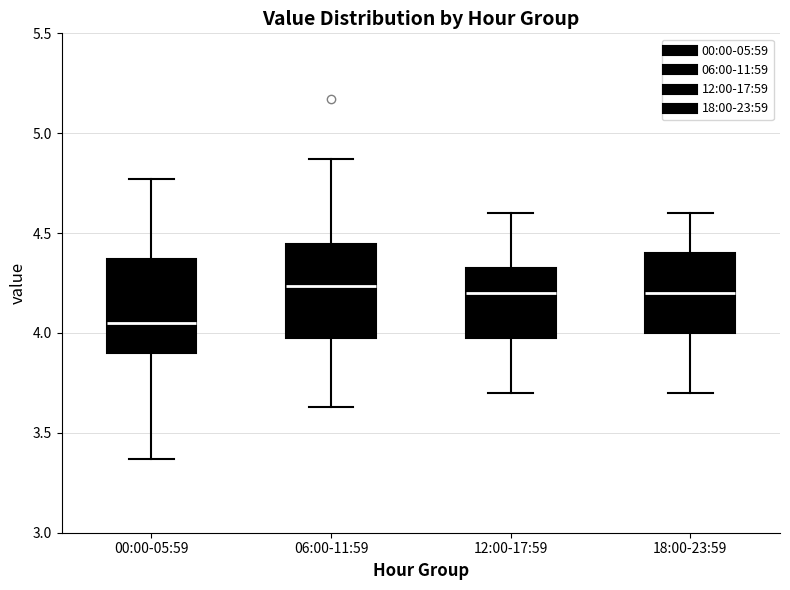

Reading left to right, transcribe this box plot: for each box, give where its median line is, the range the box spans, and where its two whiskers end, as read against the y-axis. The values are not printed on the chart, so give them approximately, as read against the axis.

00:00-05:59: median 4.05, box 3.90 to 4.35, whiskers 3.35 to 4.75
06:00-11:59: median 4.25, box 4.00 to 4.45, whiskers 3.65 to 4.85
12:00-17:59: median 4.20, box 4.00 to 4.35, whiskers 3.70 to 4.60
18:00-23:59: median 4.20, box 4.00 to 4.40, whiskers 3.70 to 4.60